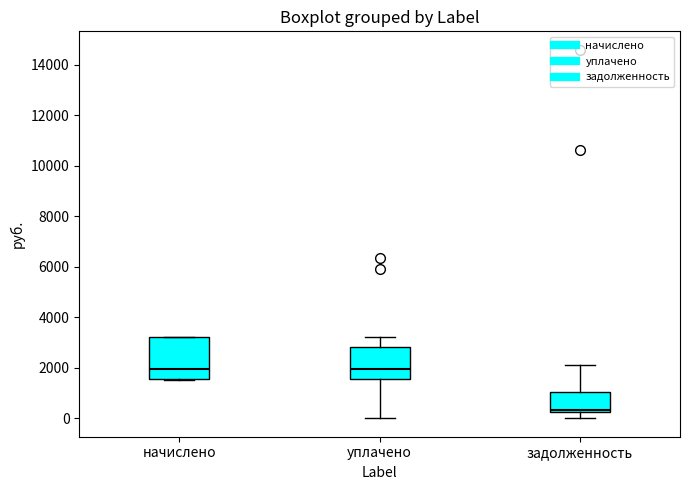

Reading left to right, read every box against the y-axis: the position of its median line, the range the box covers, and the ends of its whiskers. The values are not printed on the chart, so give them approximately, as read against the axis.

начислено: median 2000, box 1600 to 3200, whiskers 1600 to 3200
уплачено: median 2000, box 1600 to 2800, whiskers 0 to 3200
задолженность: median 400, box 200 to 1000, whiskers 0 to 2200